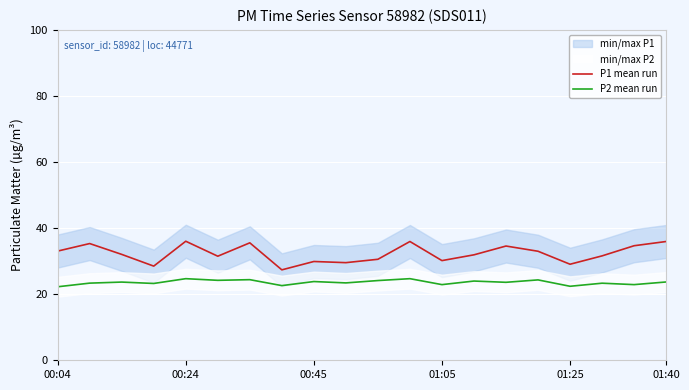

What is the minimum value for P1 mean run?

27.4